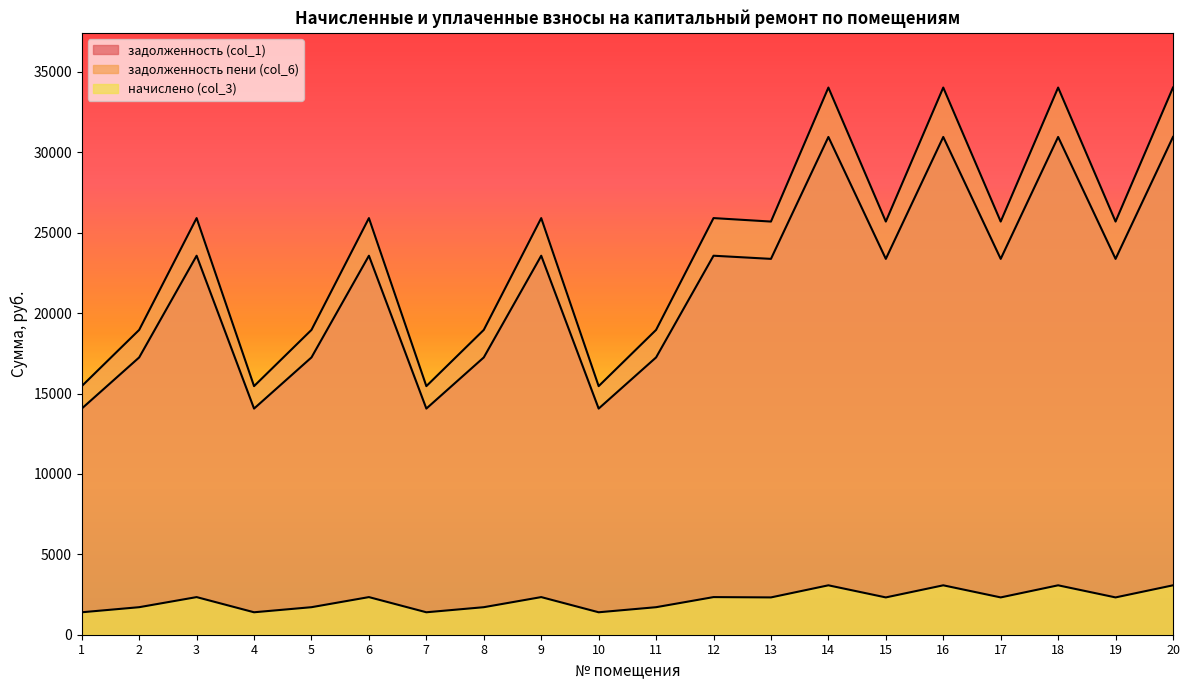

True or false: задолженность (col_1) and начислено (col_3) cross at least once.

False